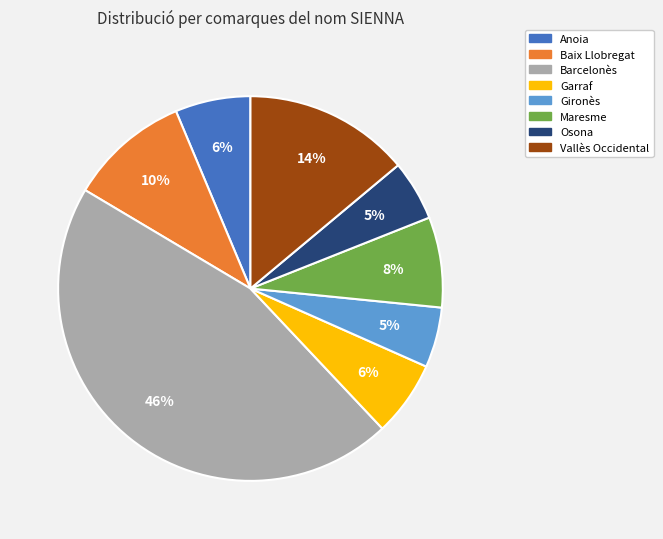

To the nearest percent, what portion does Maresme represent?

8%